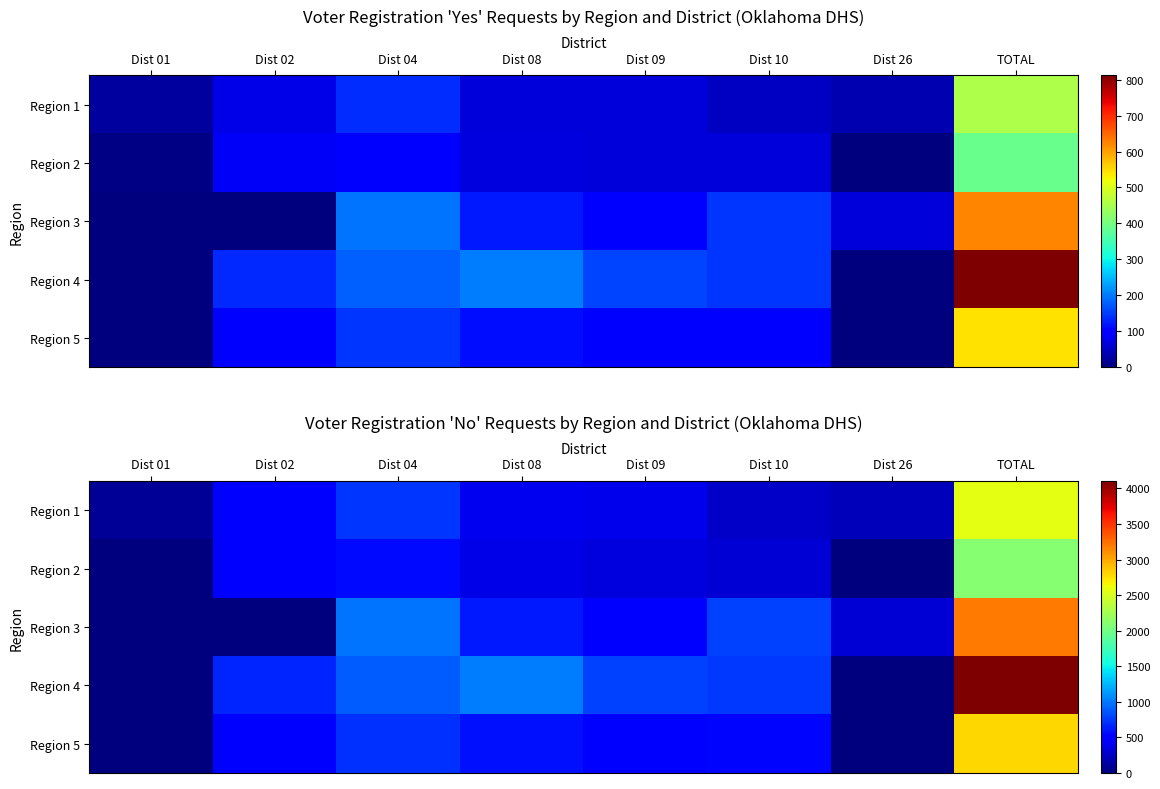

True or false: Region 3 has a value of -1214 at Dist 02.

False